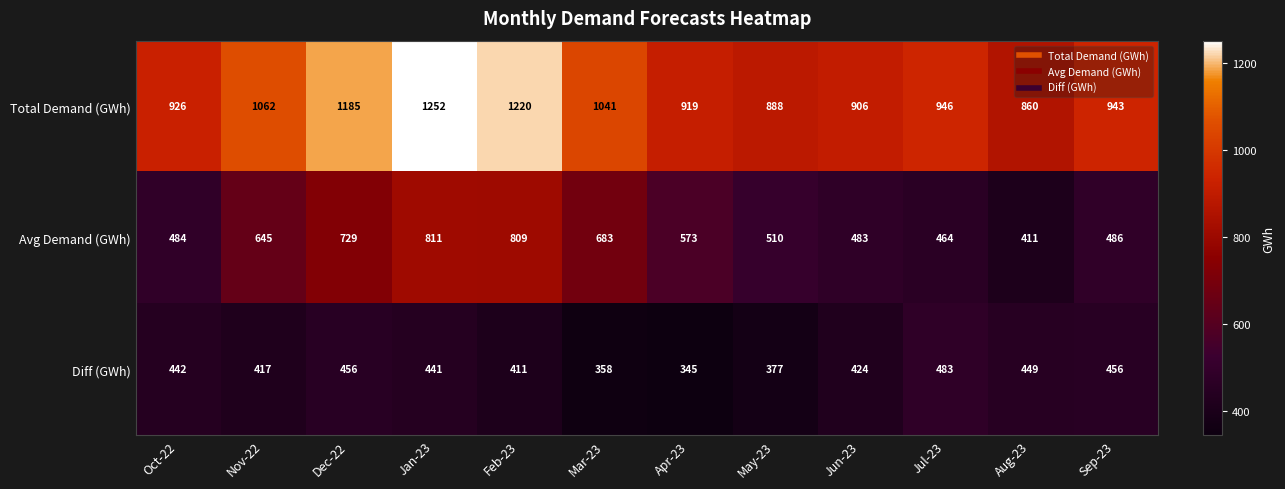

At which category does the chart reach its minimum across all series?

Apr-23